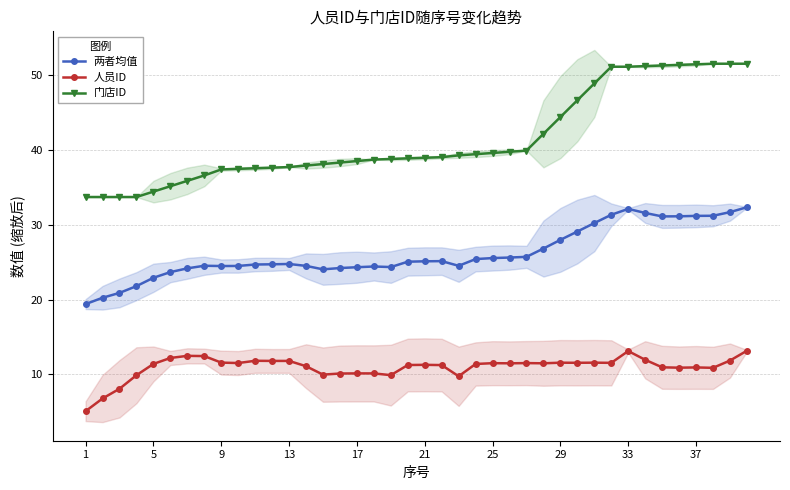

Is the value of 门店ID at 17 greater than the value of 人员ID at 29?

Yes